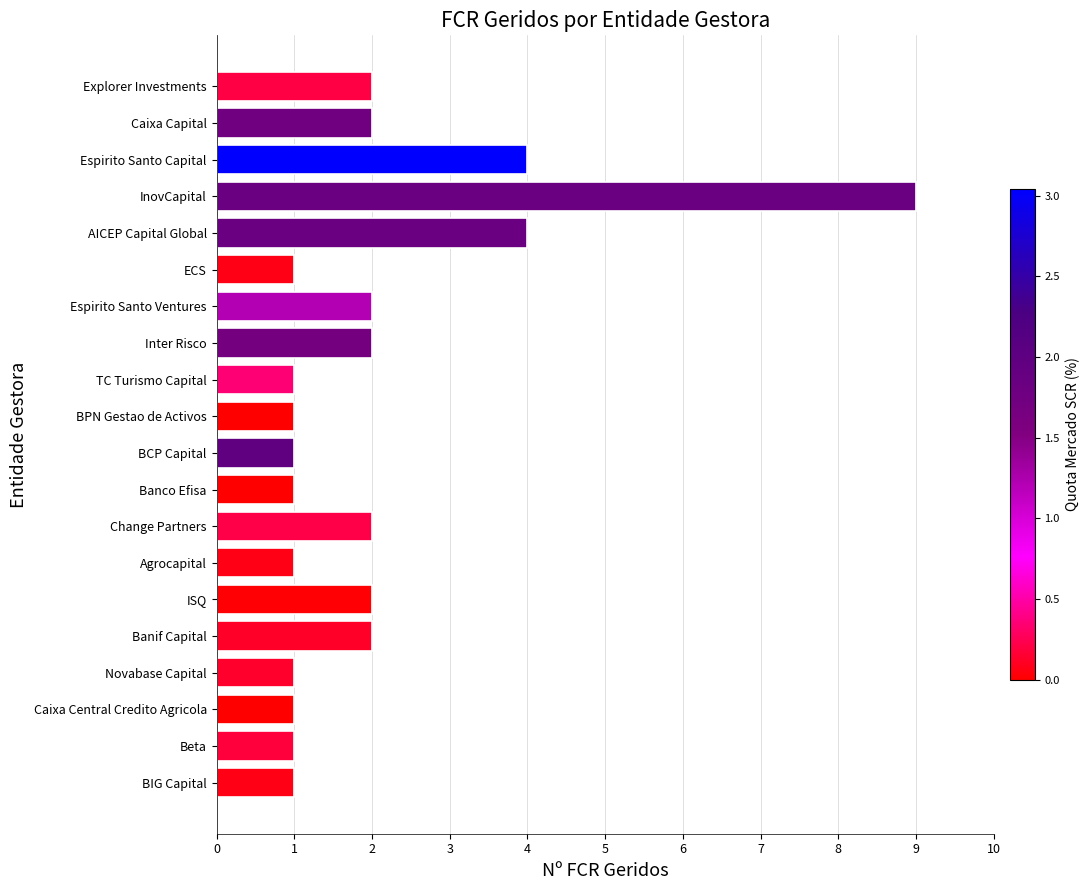

Is it true that the value at ECS is 1?

True